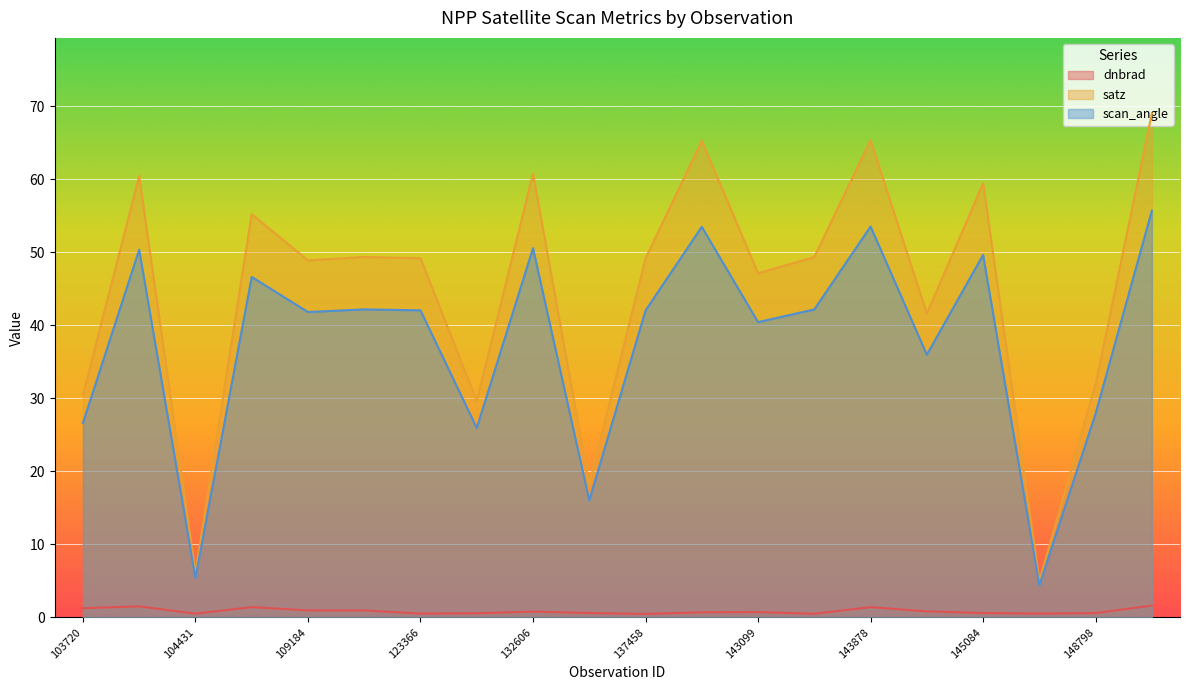

True or false: dnbrad and satz cross at least once.

False